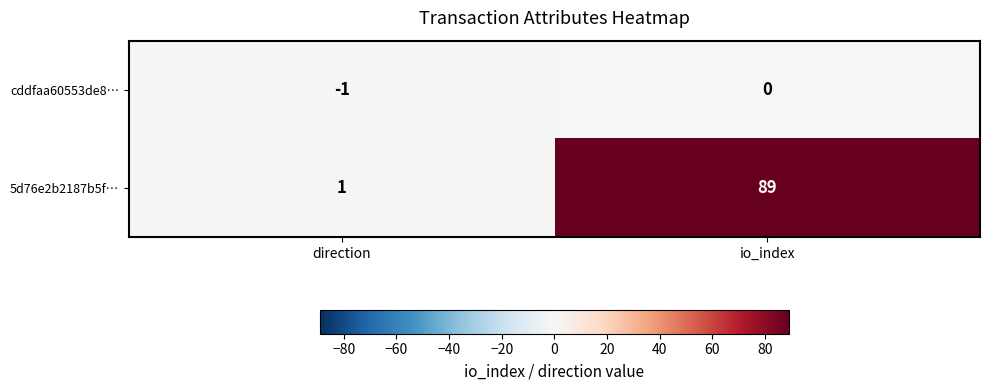

True or false: cddfaa60553de8… has a value of 0 at direction.

False